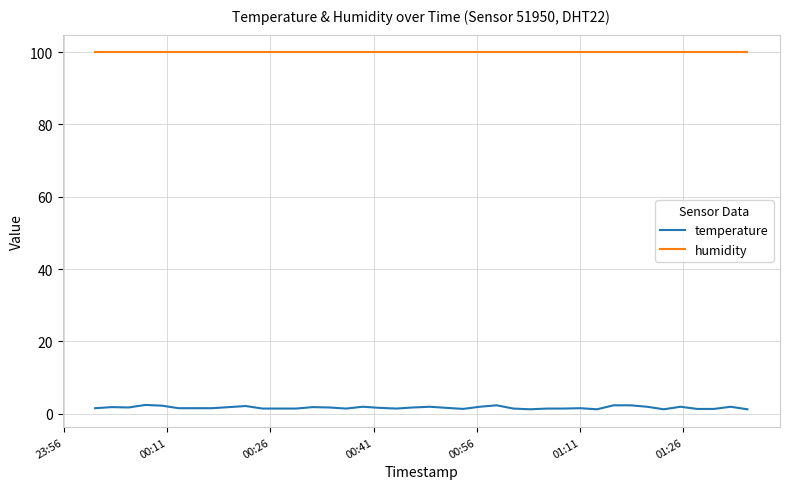

What is the average value of the temperature series?

1.7